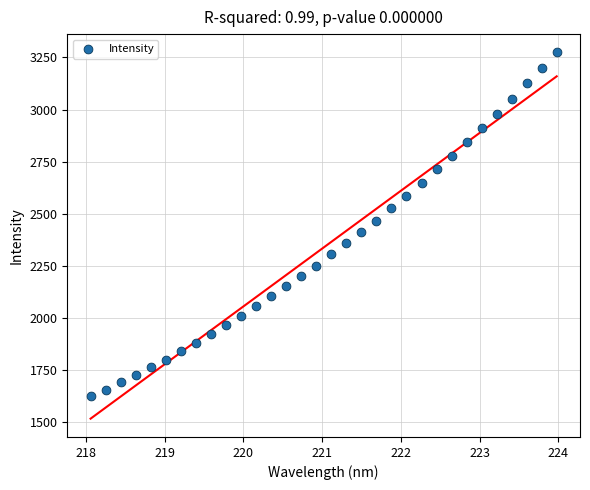

What is the range of Y values (max minus min)?

1649.6